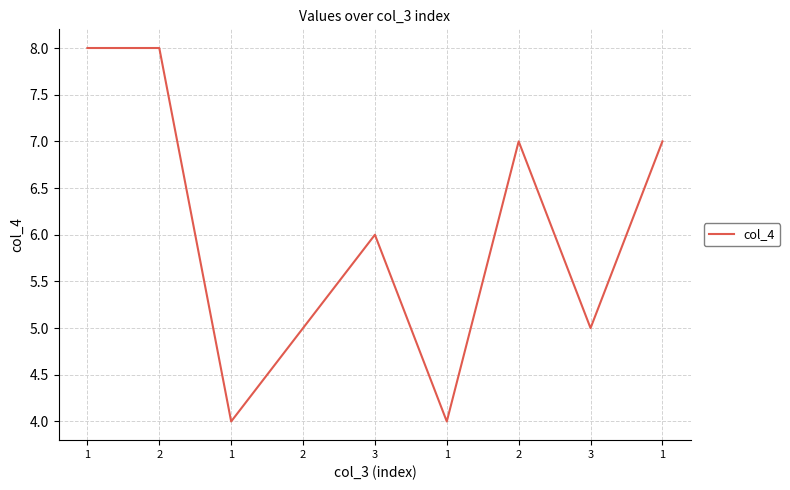

Does the chart display data point markers on the line(s)?

No